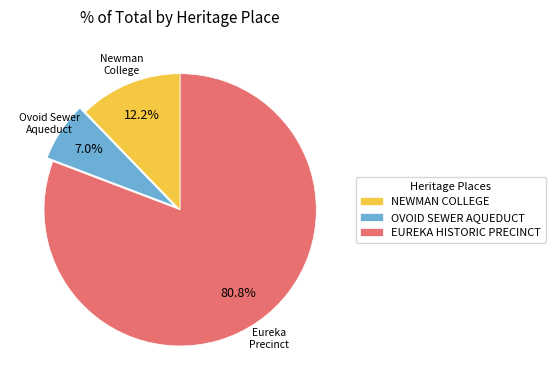

Which slice represents more than half of the pie?

EUREKA HISTORIC PRECINCT